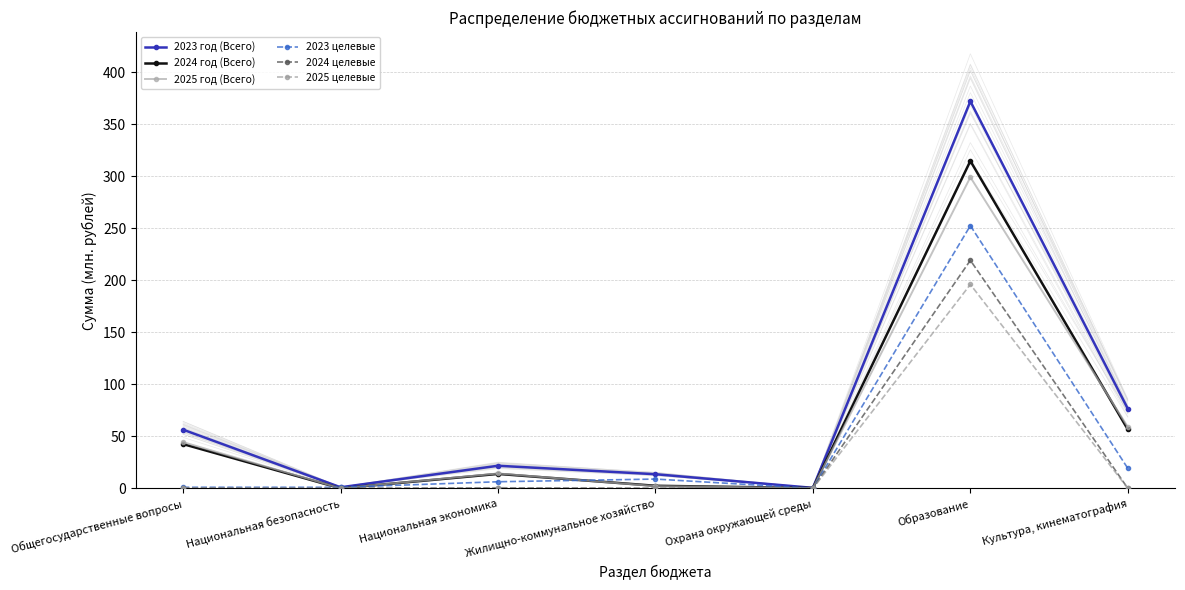

What is the label of the 3rd point from the right?

Охрана окружающей среды